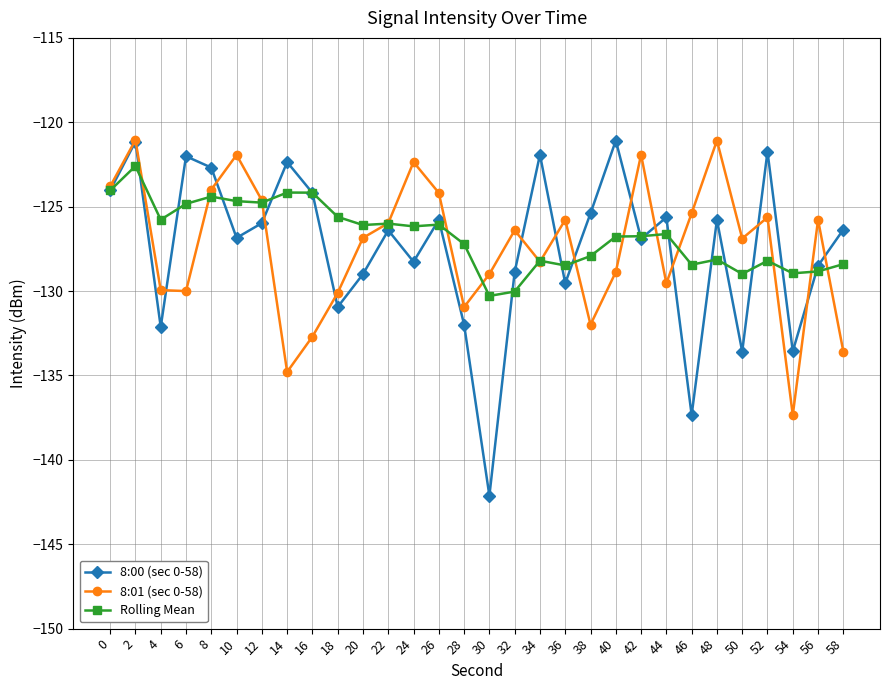

Which series has the widest spread of values?

8:00 (sec 0-58)